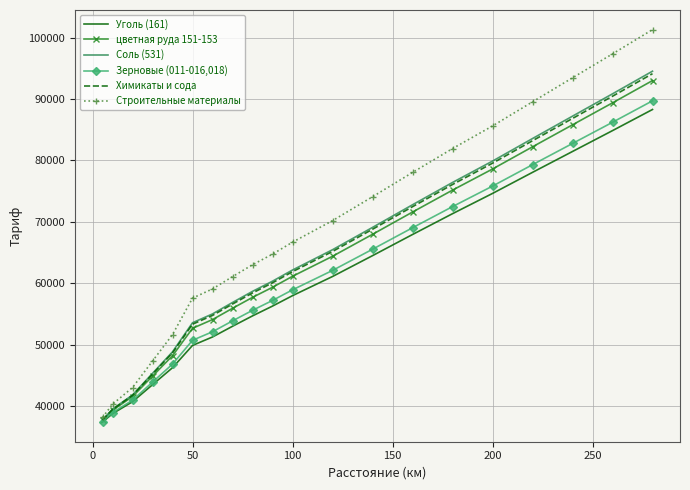

What is the minimum value shown in the chart?

37401